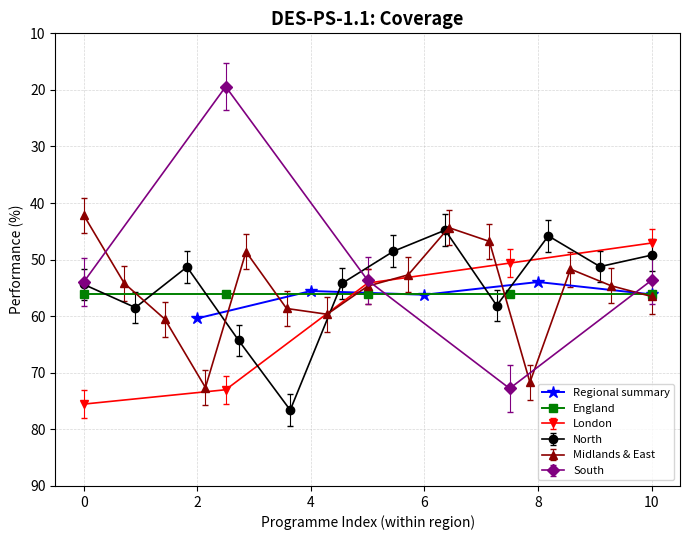

What is the value of the England point at the 1st from the left?

56.1